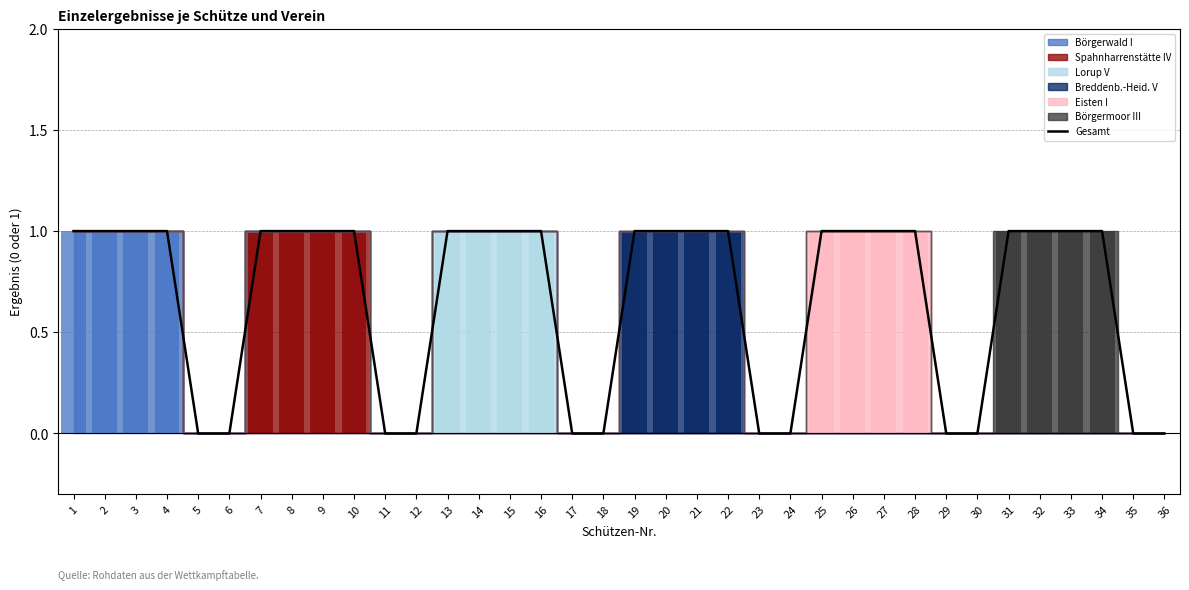

What is the difference between the second highest and minimum values?

1